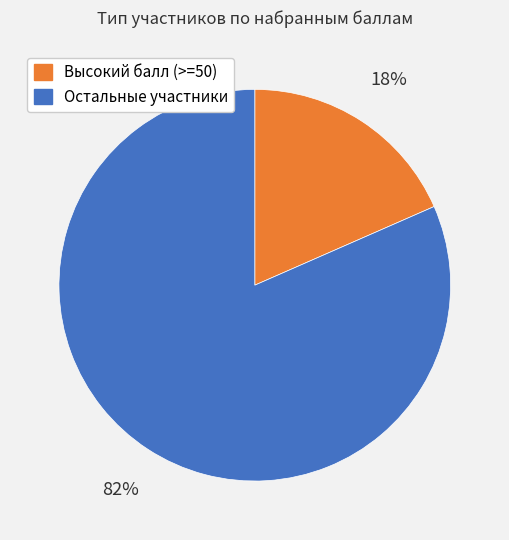

Does any single category account for the majority?

Yes